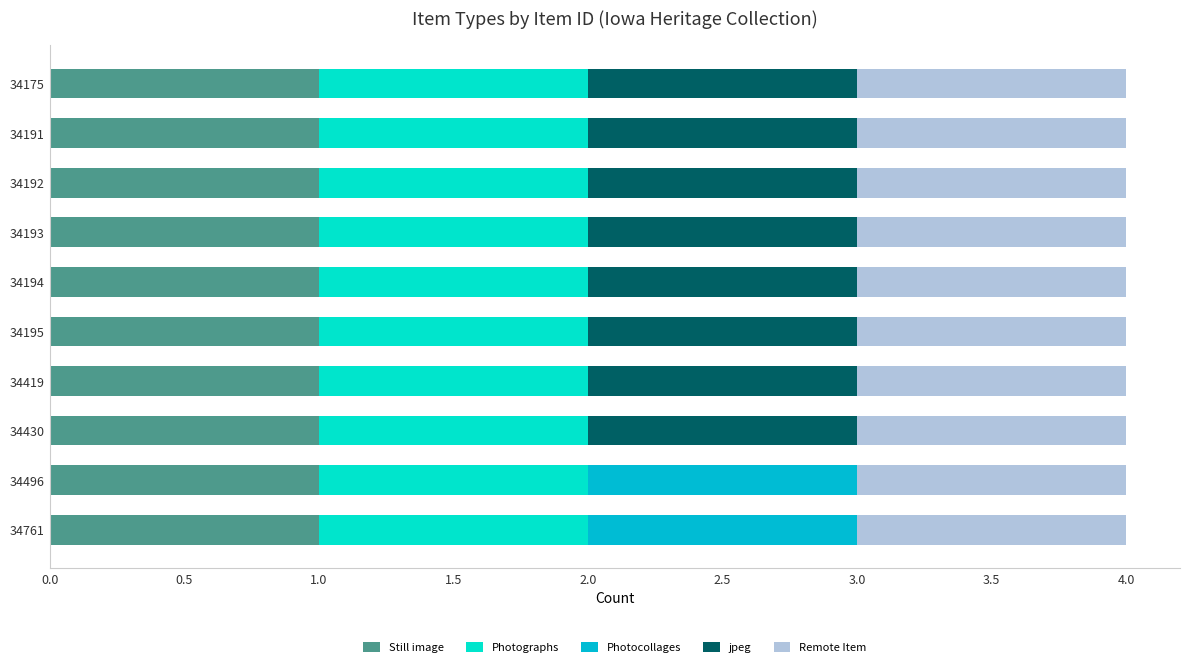

What is the total value across all series at 34419?

4